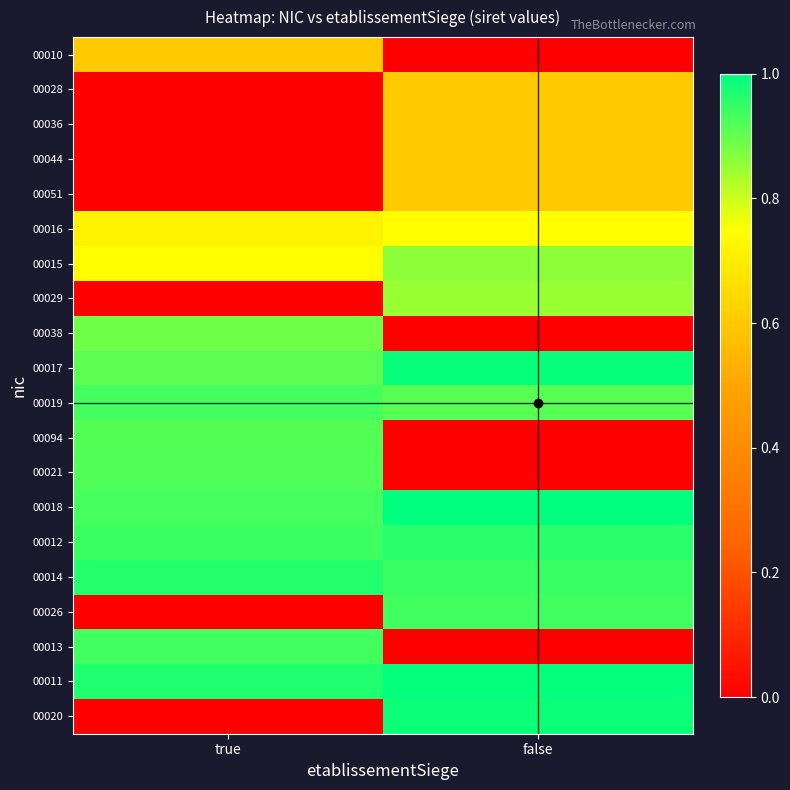

What is the greatest value displayed?

1.0